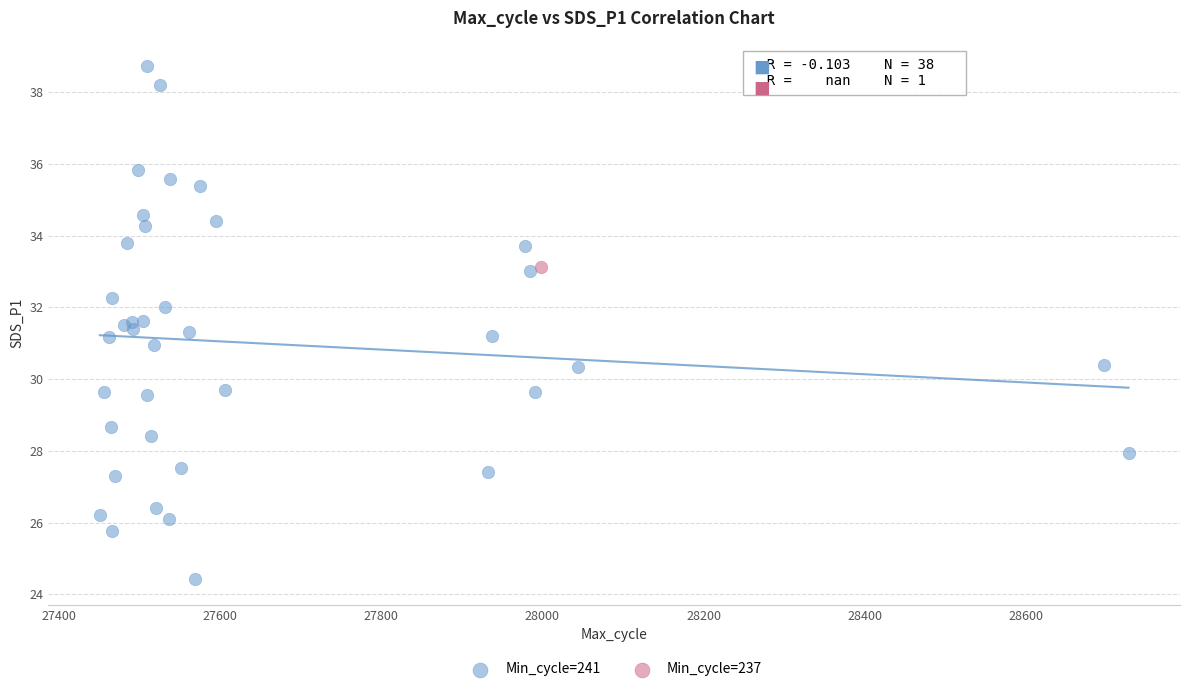

What are all the series names shown in the legend?

Min_cycle=241, Min_cycle=237